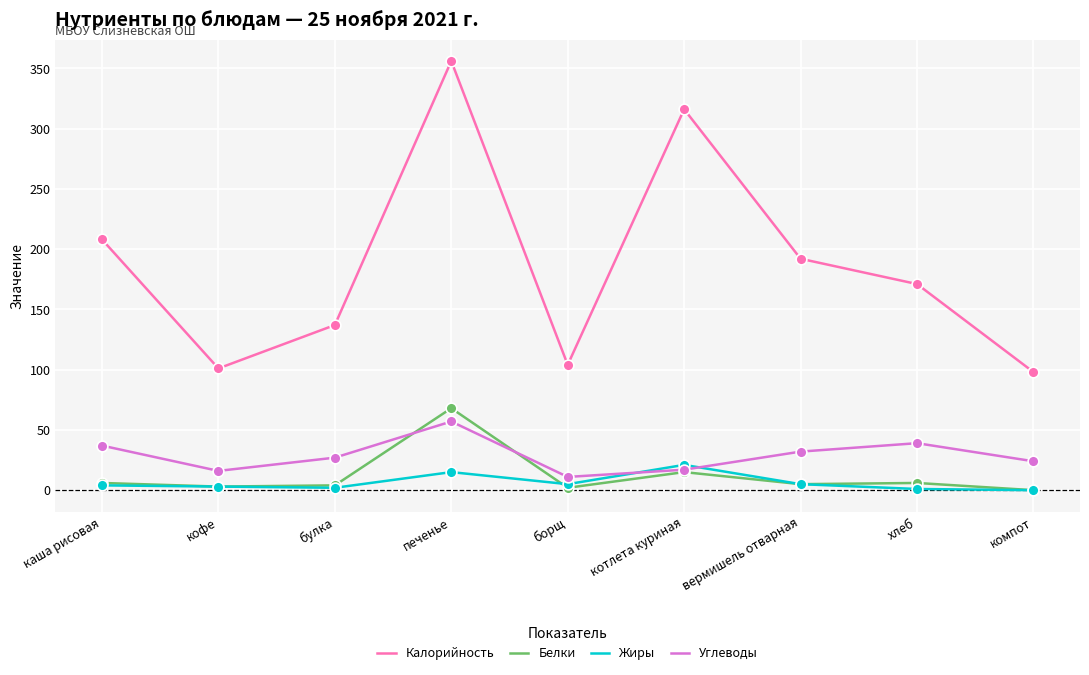

At how many categories does at least one series exceed 142?

5